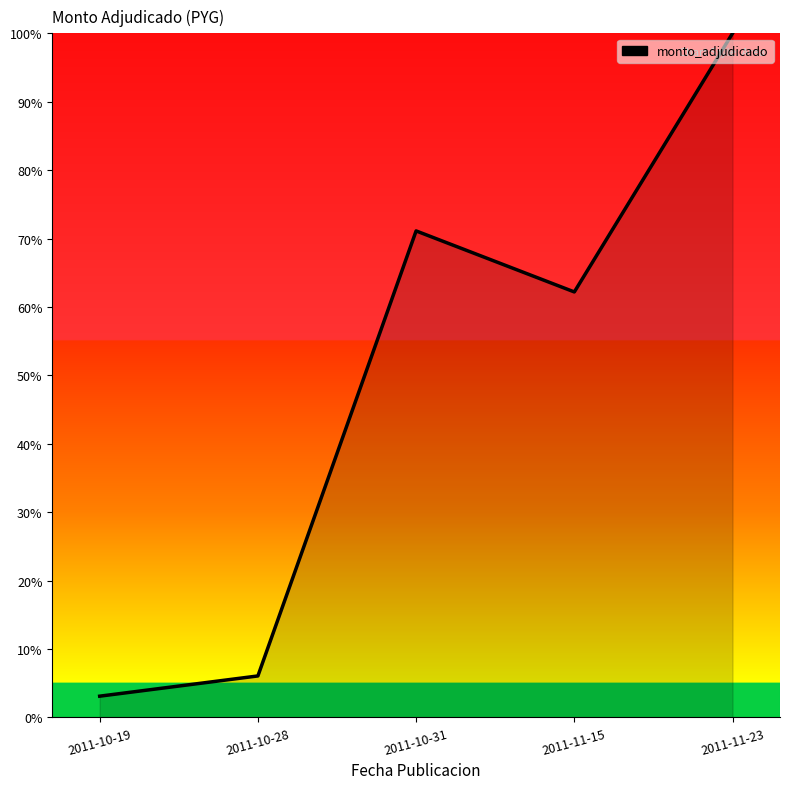

What is the sum of the values at 2011-10-31 and 2011-11-15?

133.3